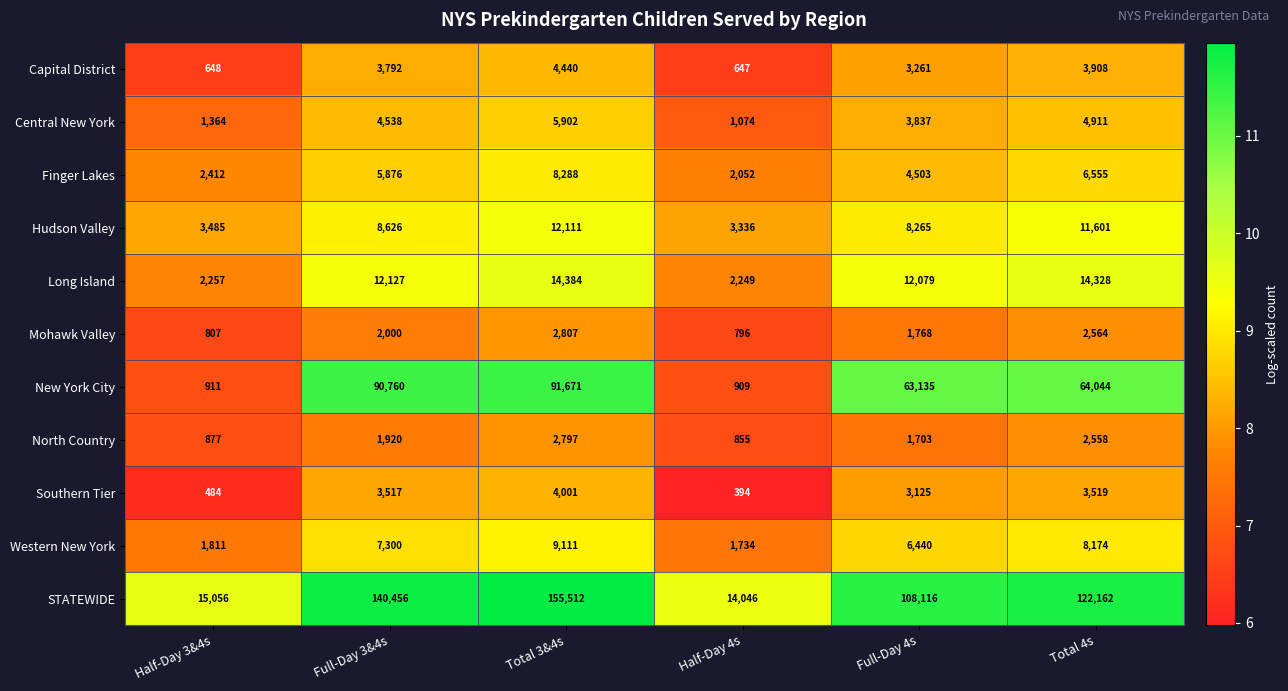

At which label is Capital District closest to 2543?

Full-Day 4s